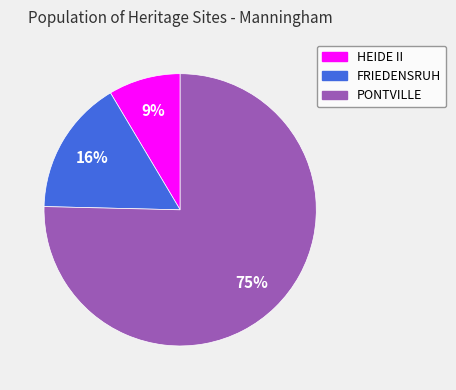

Approximately how many times larger is the value at HEIDE II compared to PONTVILLE?

0.1